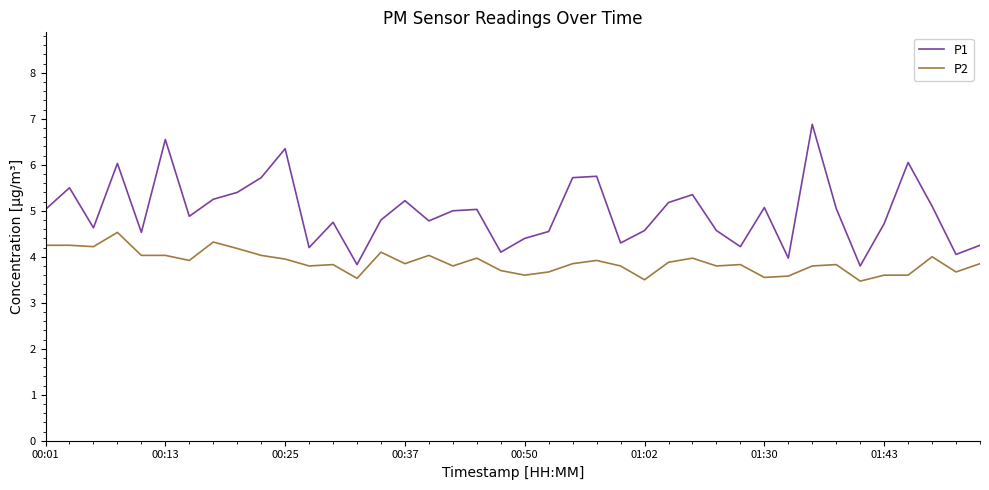

True or false: P1 and P2 cross at least once.

False